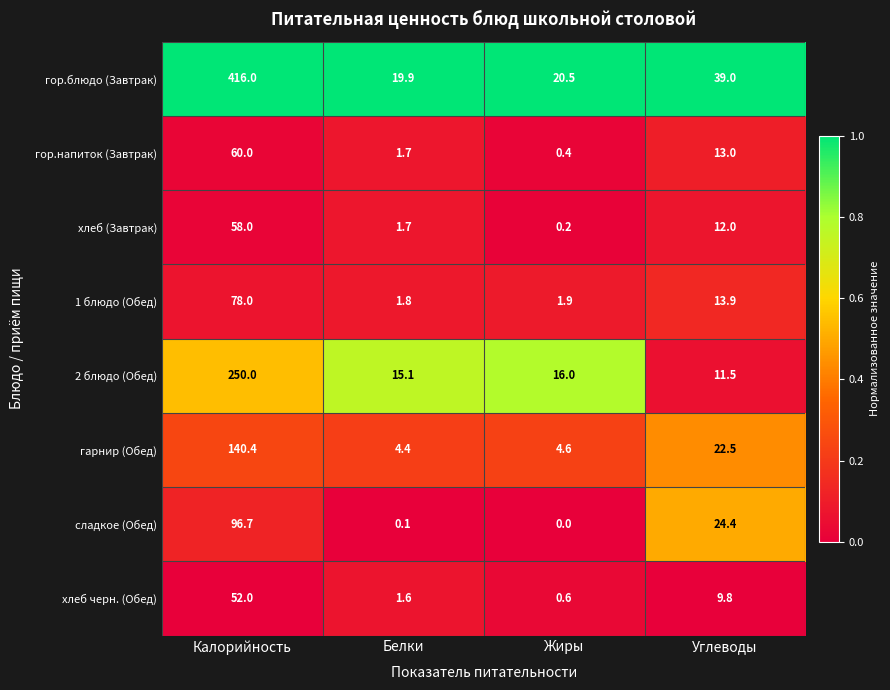

At how many categories does at least one series exceed 0?

4